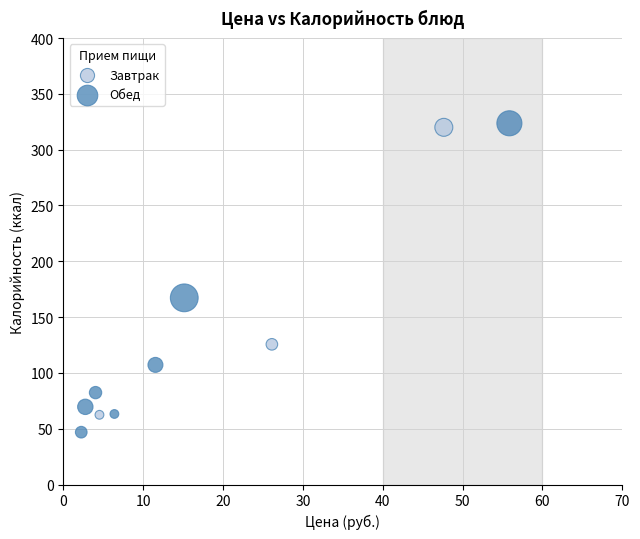

Which series has the largest Y range (max minus min)?

Обед